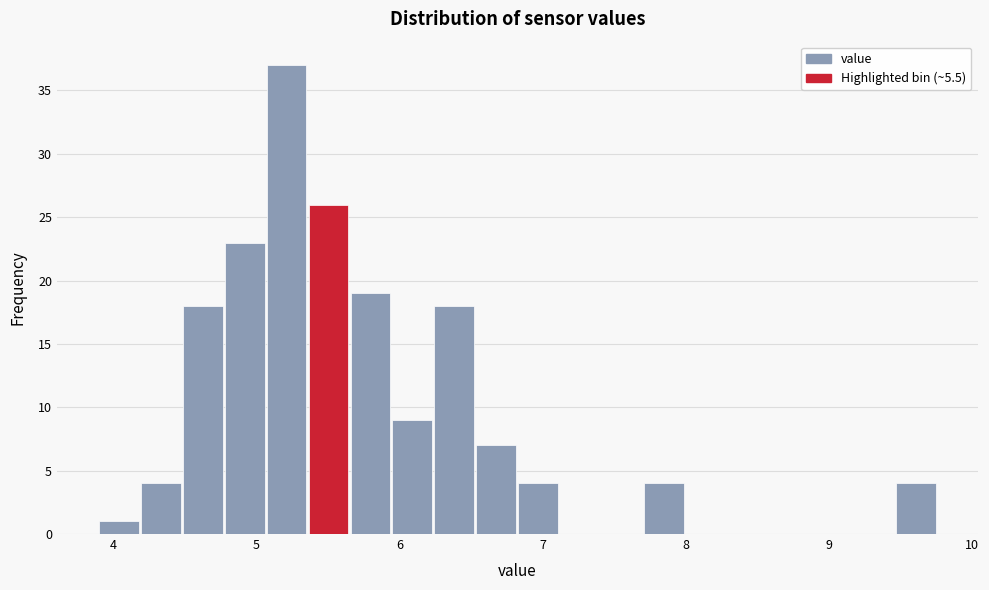

Around what value on the x-axis is the tallest bar? Give the approximate position of its centre, as read against the axis.

5.2